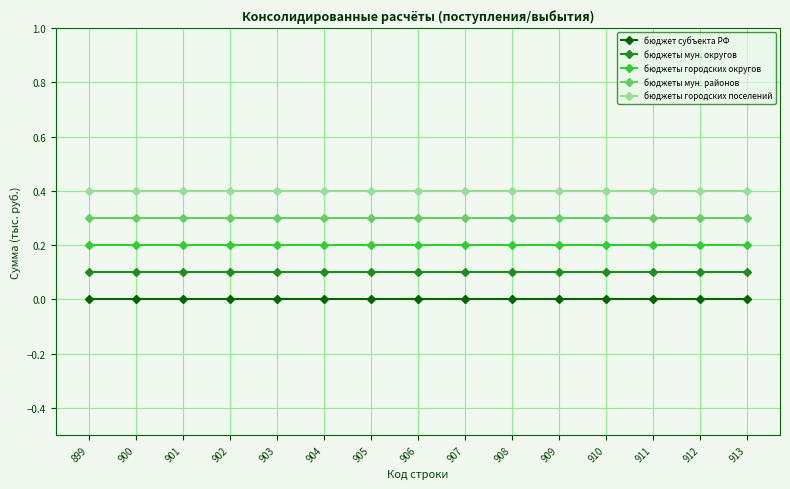

What is the total value across all series at 904?

1.0